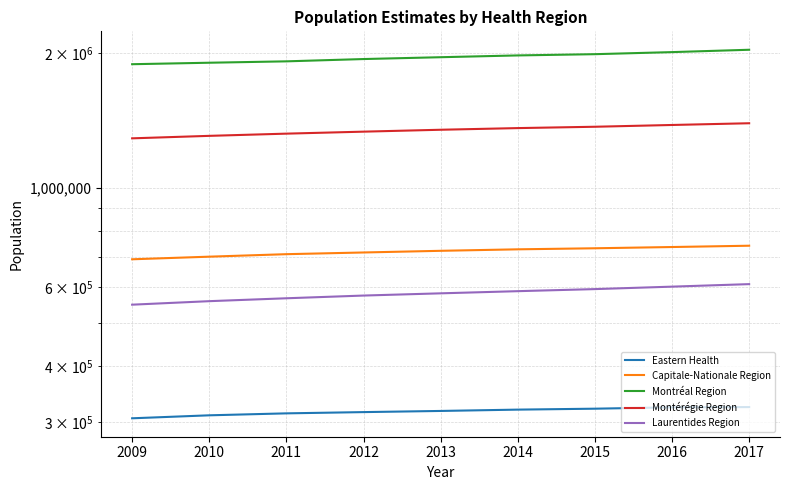

Does the chart have visible grid lines?

Yes